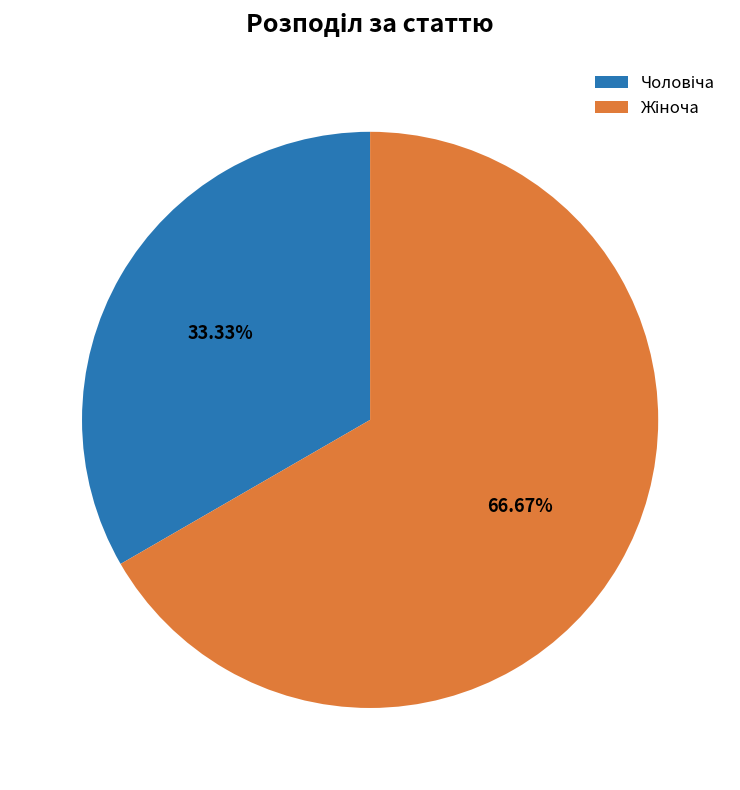

Is there a majority slice in this chart?

Yes